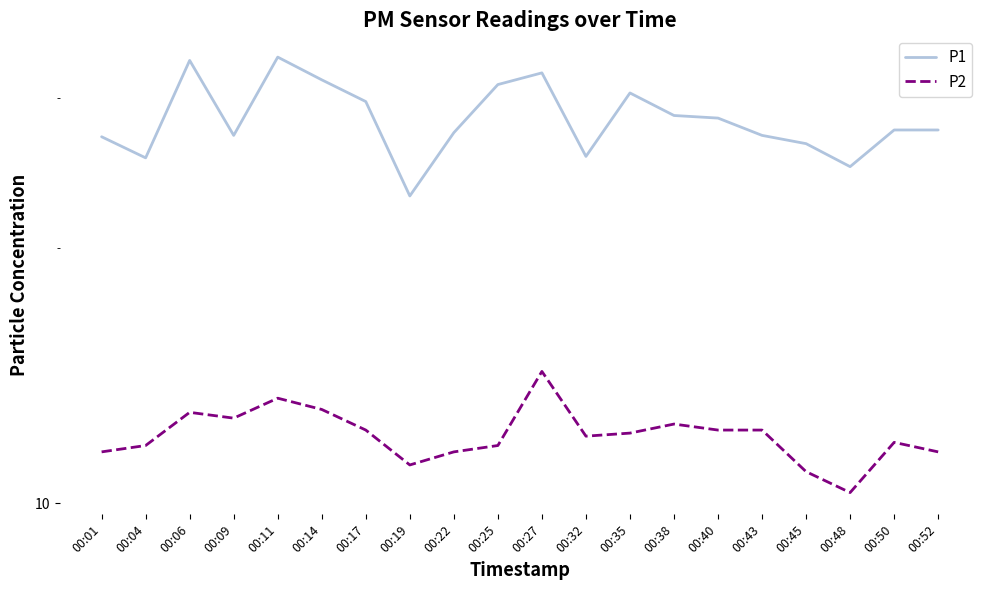

What is the difference between the second highest and minimum values in the P1 series?

10.2